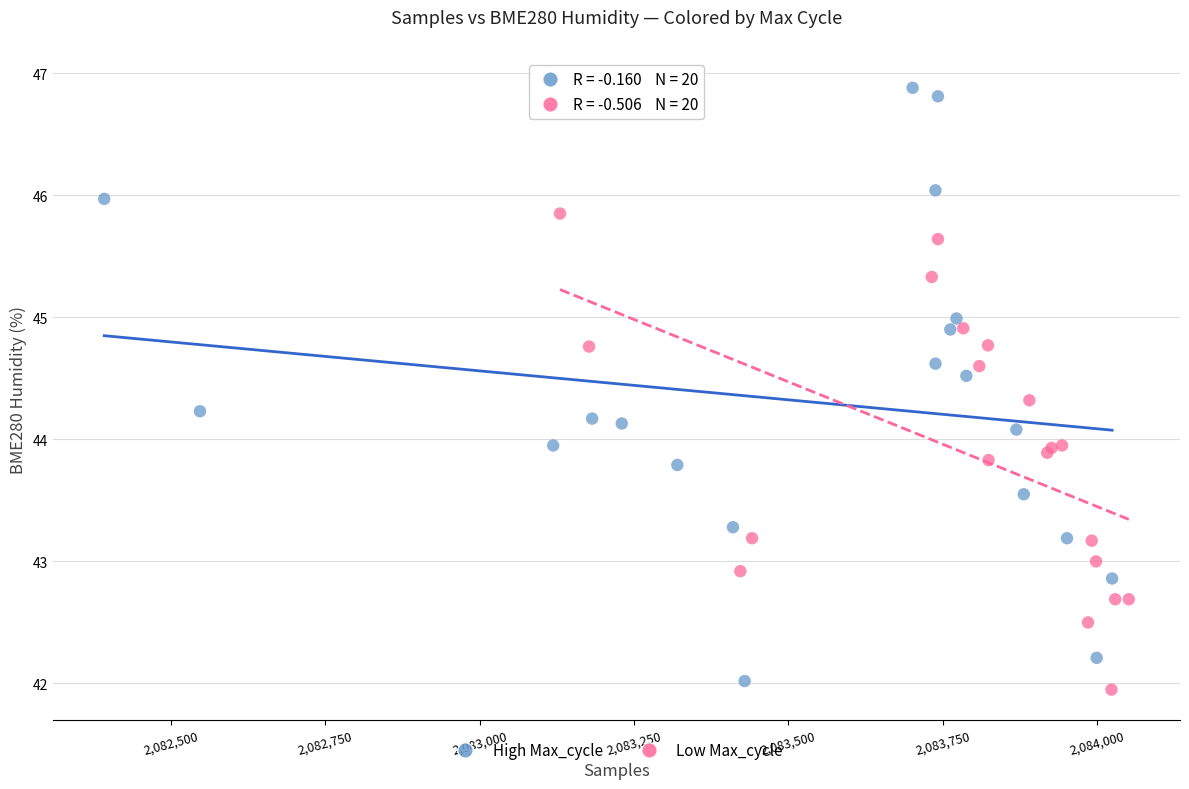

Which series reaches the minimum Y coordinate?

Low Max_cycle